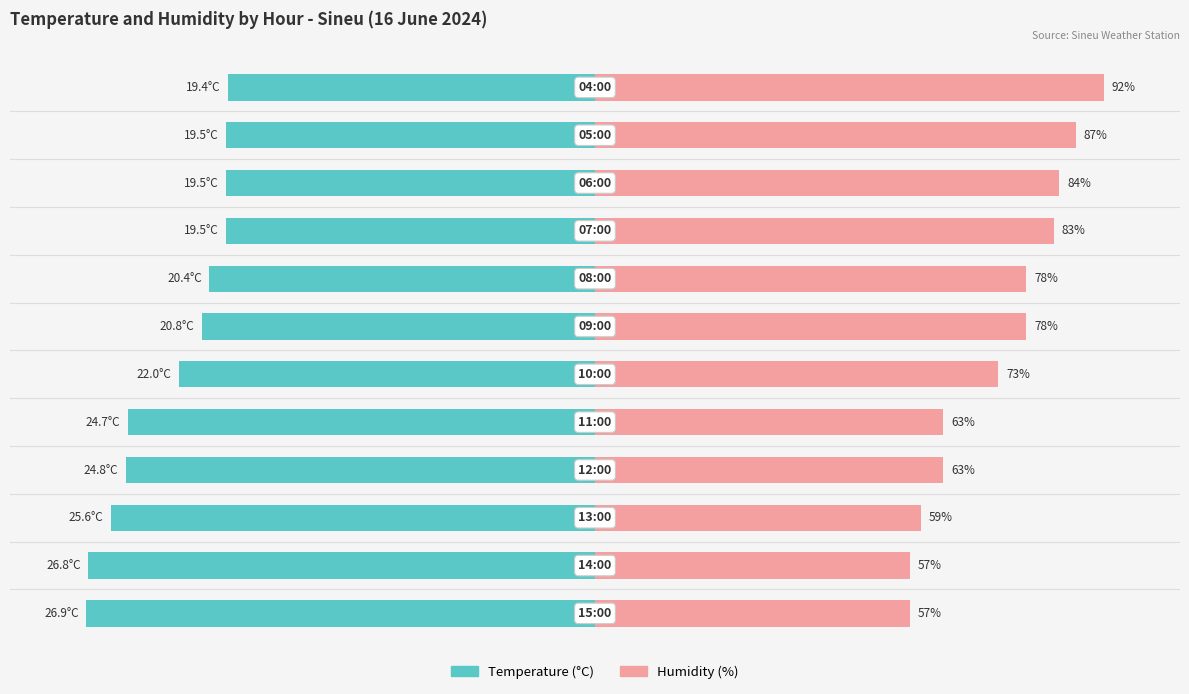

At 0, list the series in order from largest to smallest.

Humidity (%), Temperature (°C)